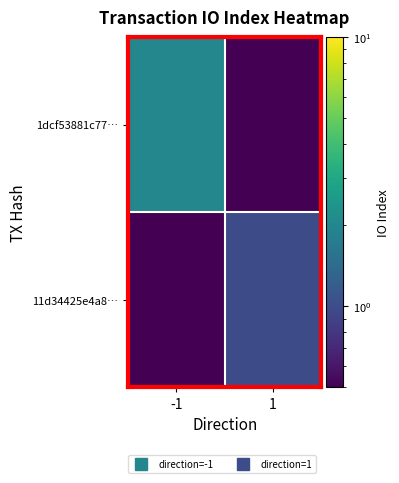

Which series has the largest range (max minus min)?

1dcf53881c77…